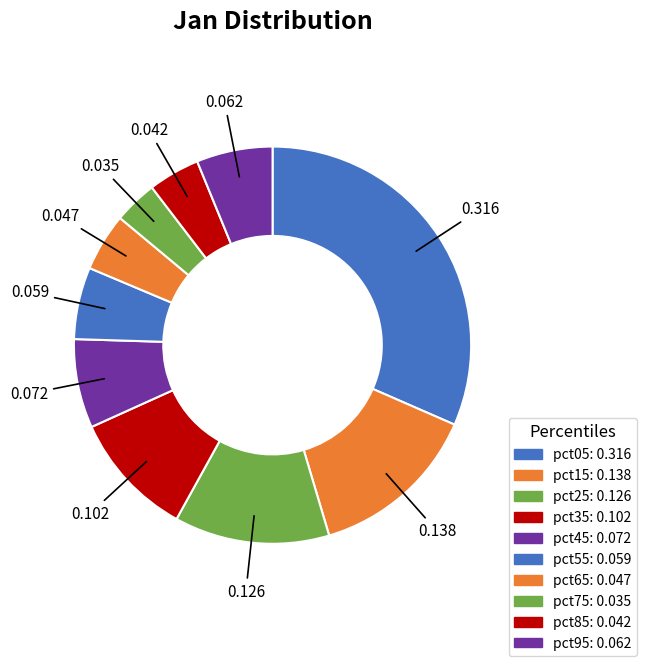

How many segments does this pie chart have?

10